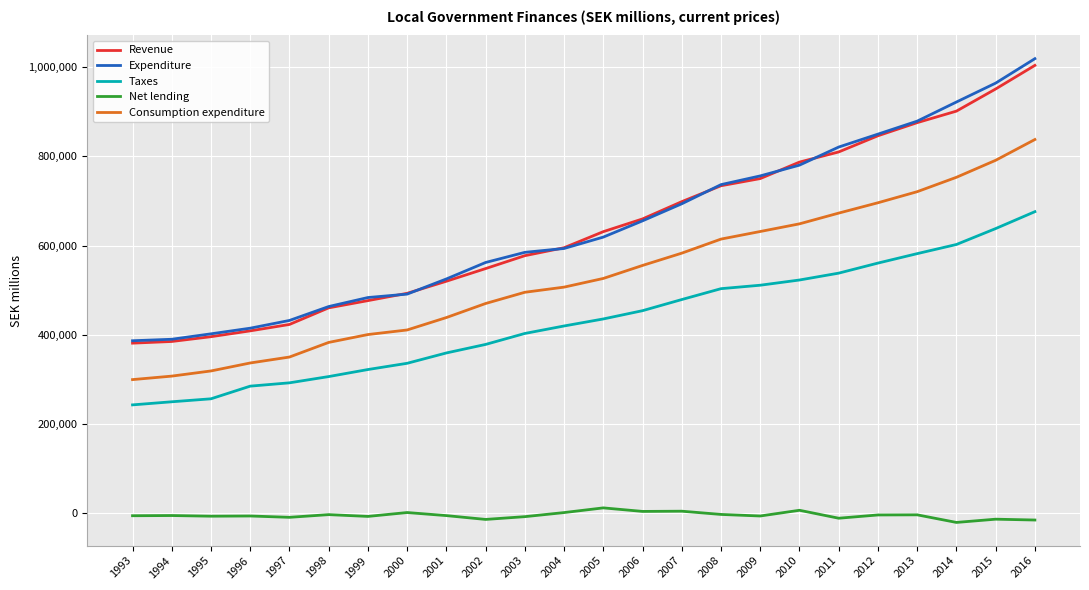

What is the total value across all series at 1998?

1610328